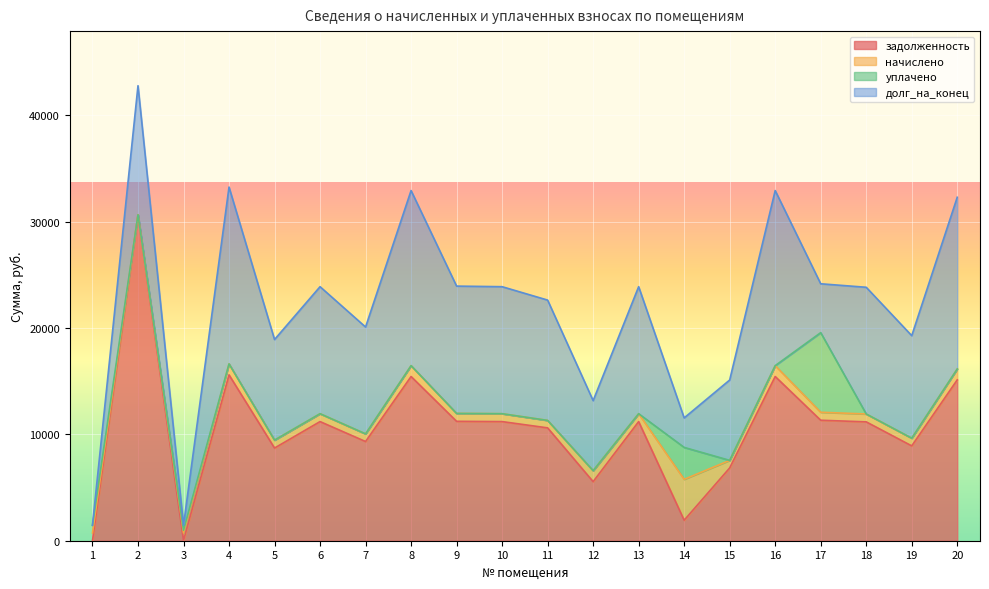

At which label does задолженность reach its minimum?

1